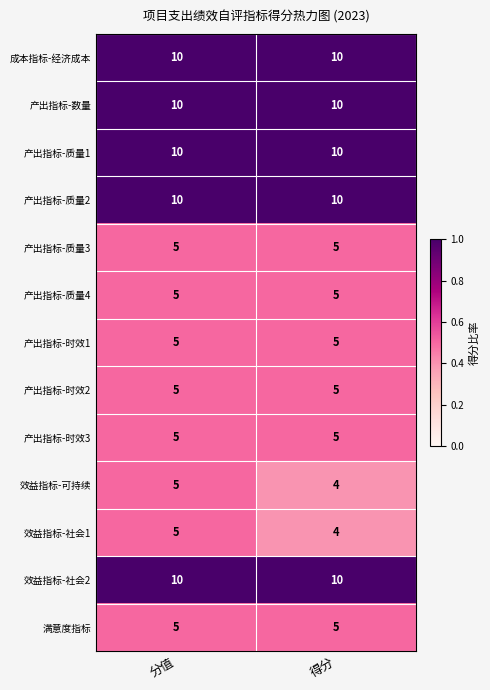

What is the sum of all 效益指标-社会2 values?

20